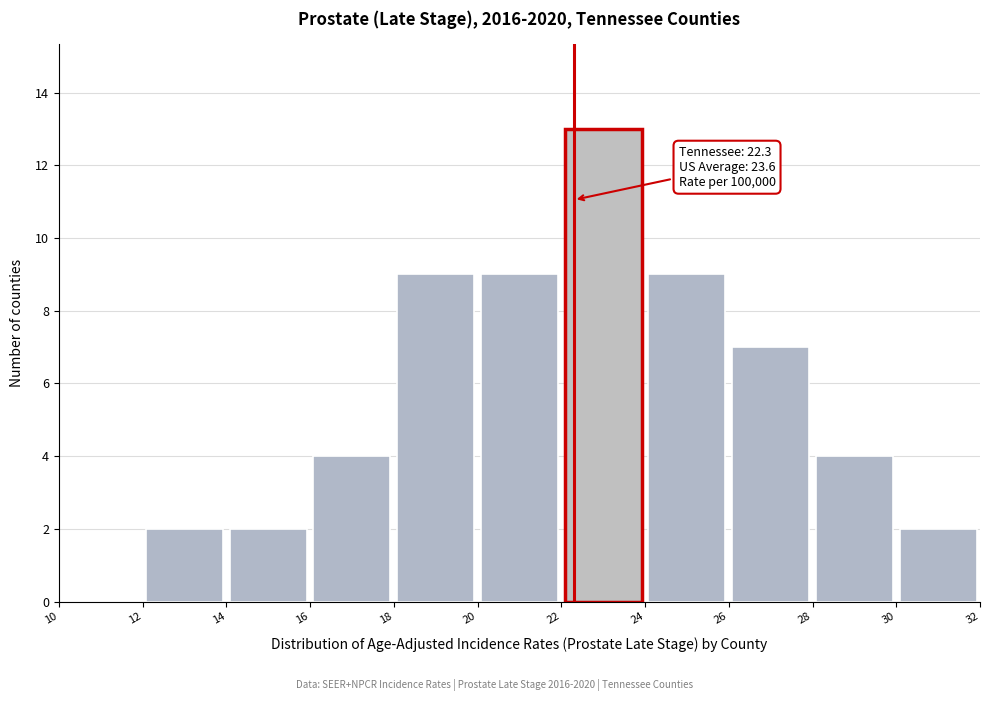

Which range on the x-axis has the tallest bar?

22 to 24